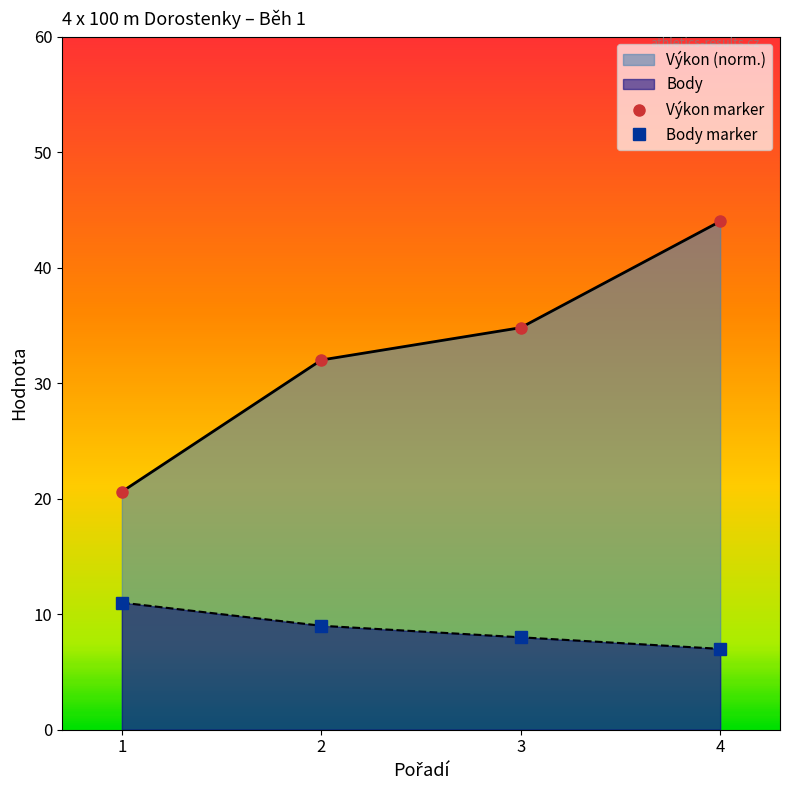

Reading left to right, extract all data points from this chart.

Výkon marker: 1=20.6	2=32.0	3=34.8	4=44.0
Body marker: 1=11.0	2=9.0	3=8.0	4=7.0